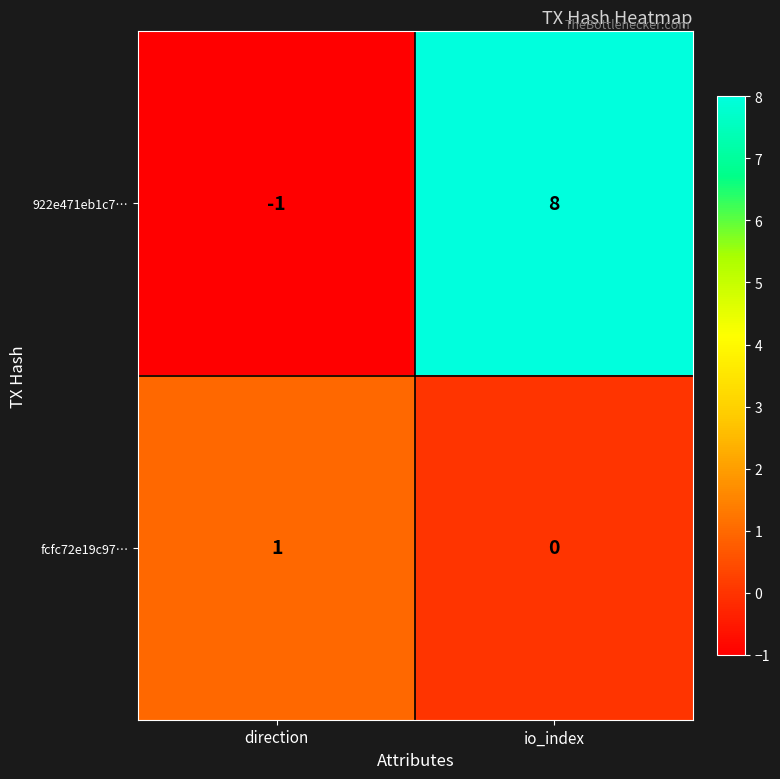

What is the average value of the 922e471eb1c7… series?

4